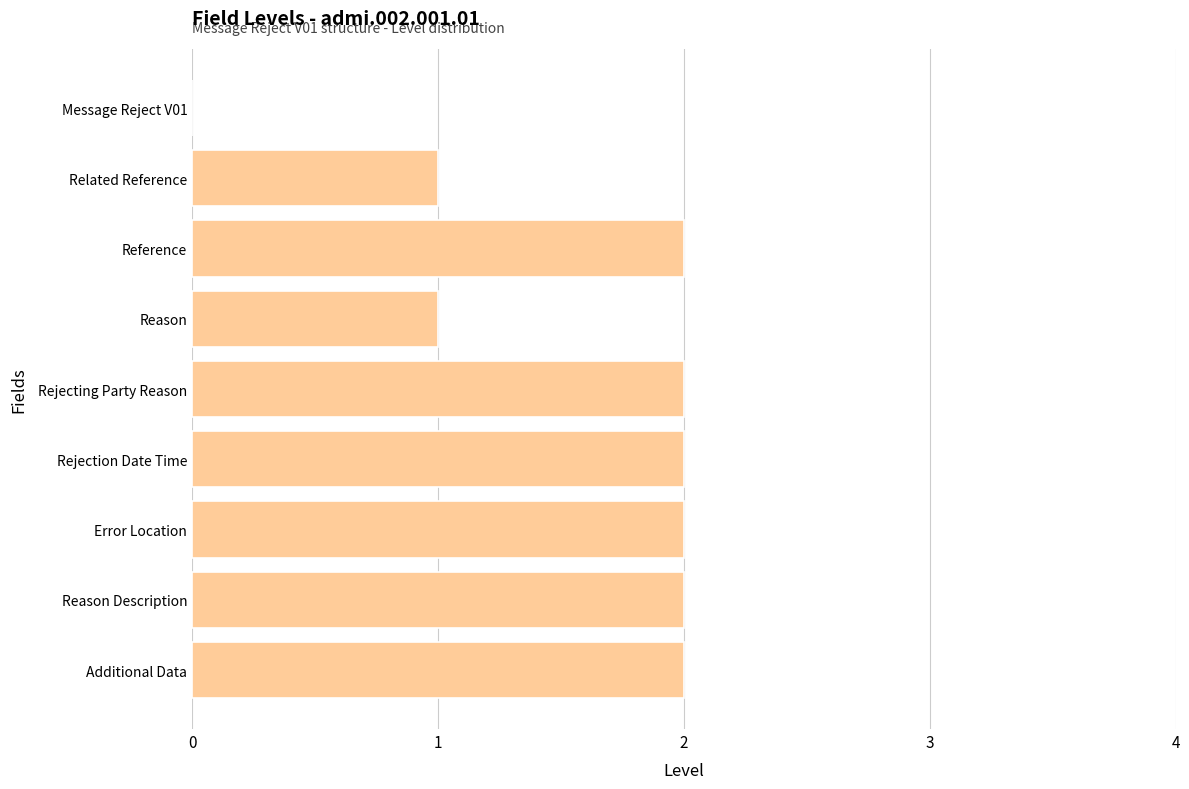

Which has a higher value, Reason or Additional Data?

Additional Data